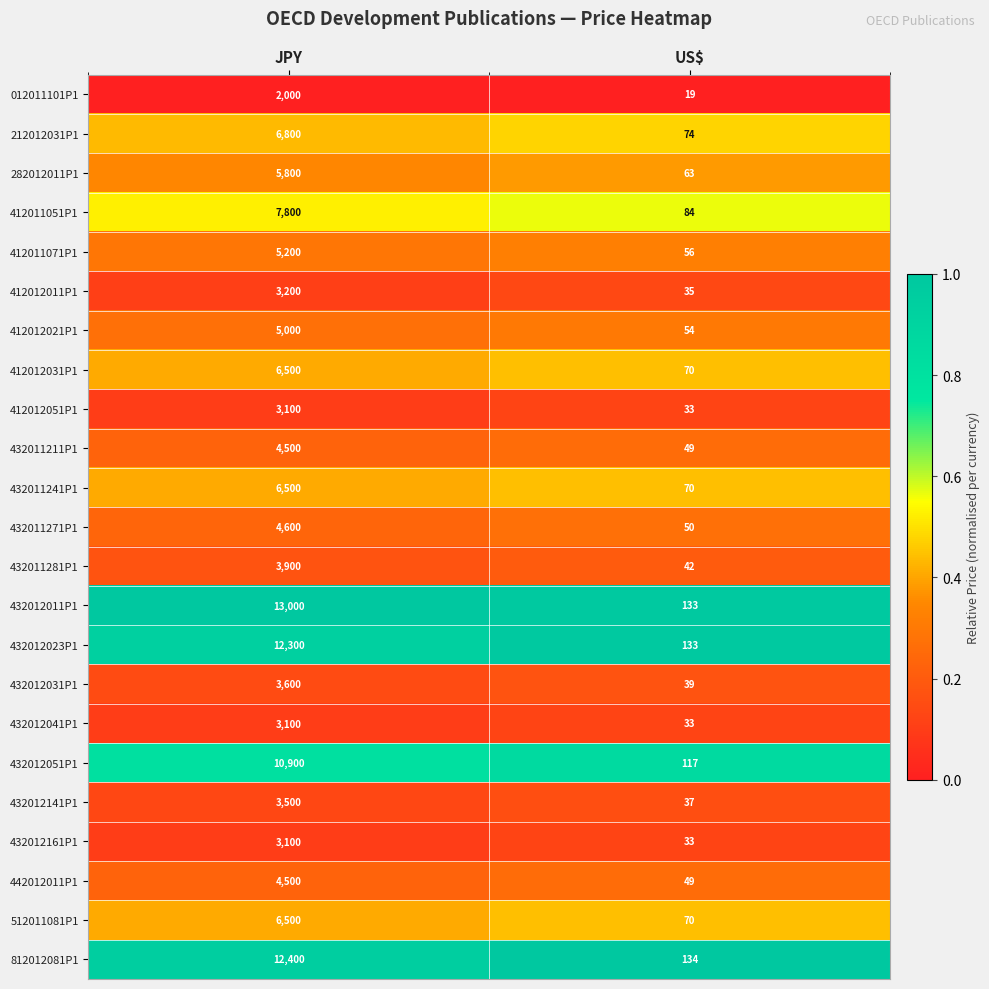

Rank the categories by 812012081P1 value from lowest to highest.

US$, JPY